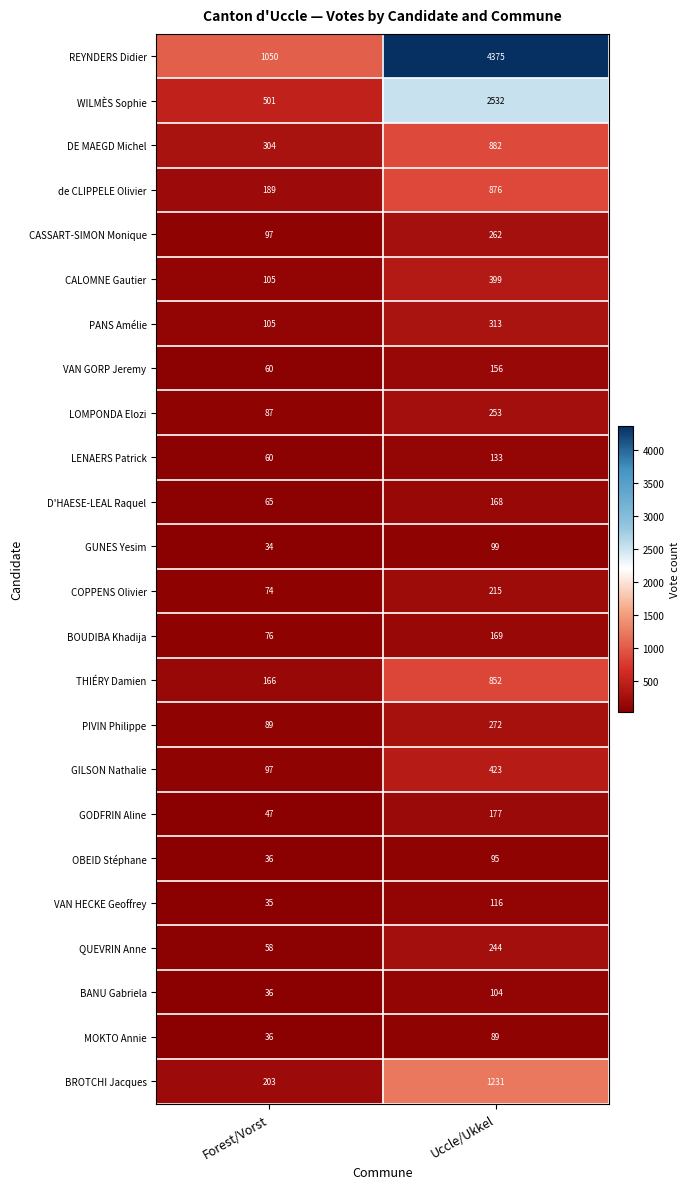

Which series changed the most between Forest/Vorst and Uccle/Ukkel?

REYNDERS Didier